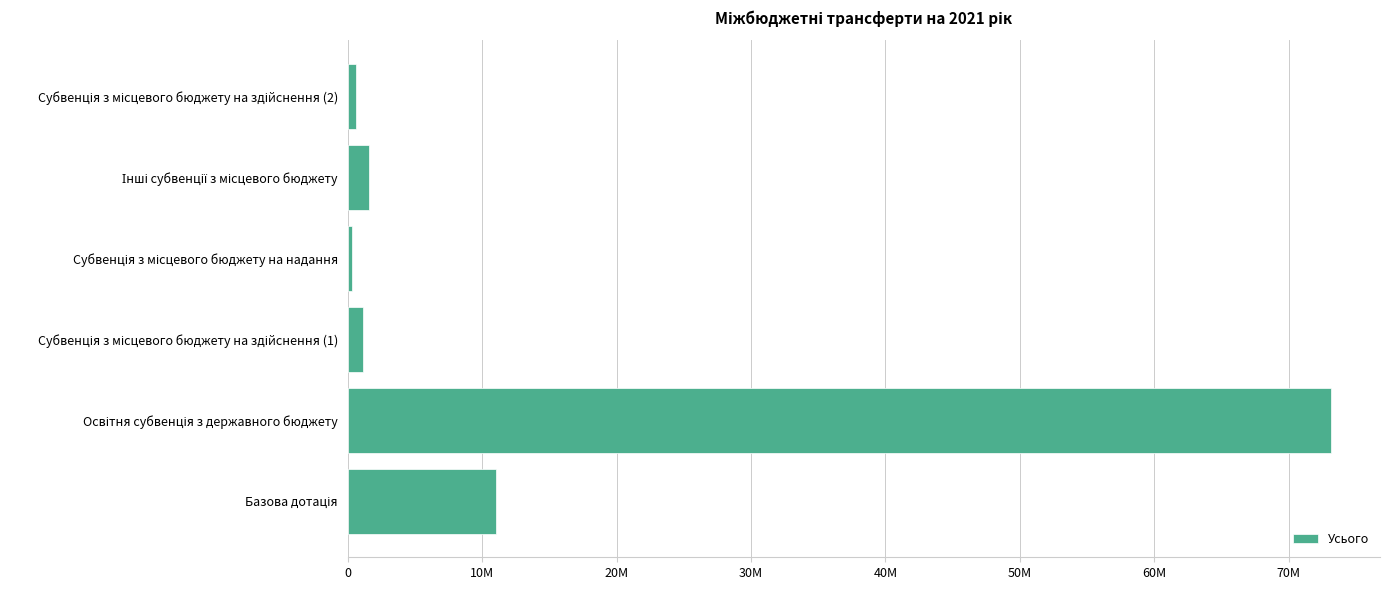

How many bars are there in total?

6